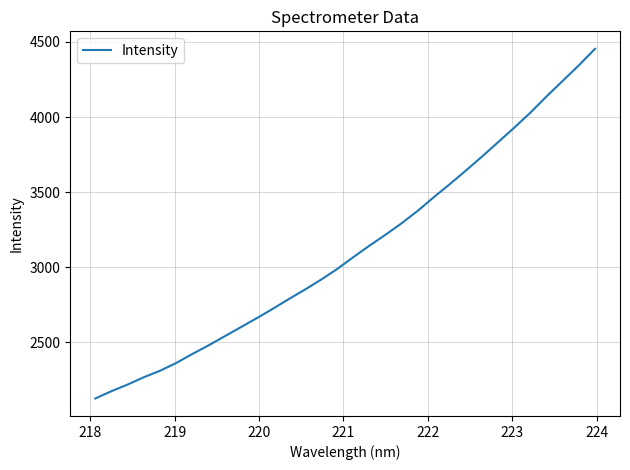

How many distinct data groups are displayed?

1